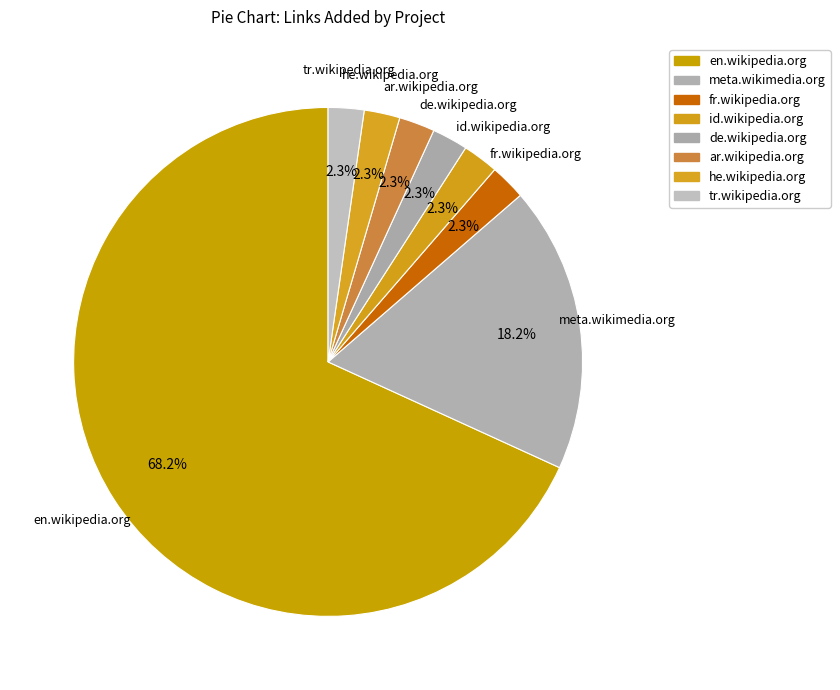

To the nearest percent, what percentage of the pie is ar.wikipedia.org?

2%